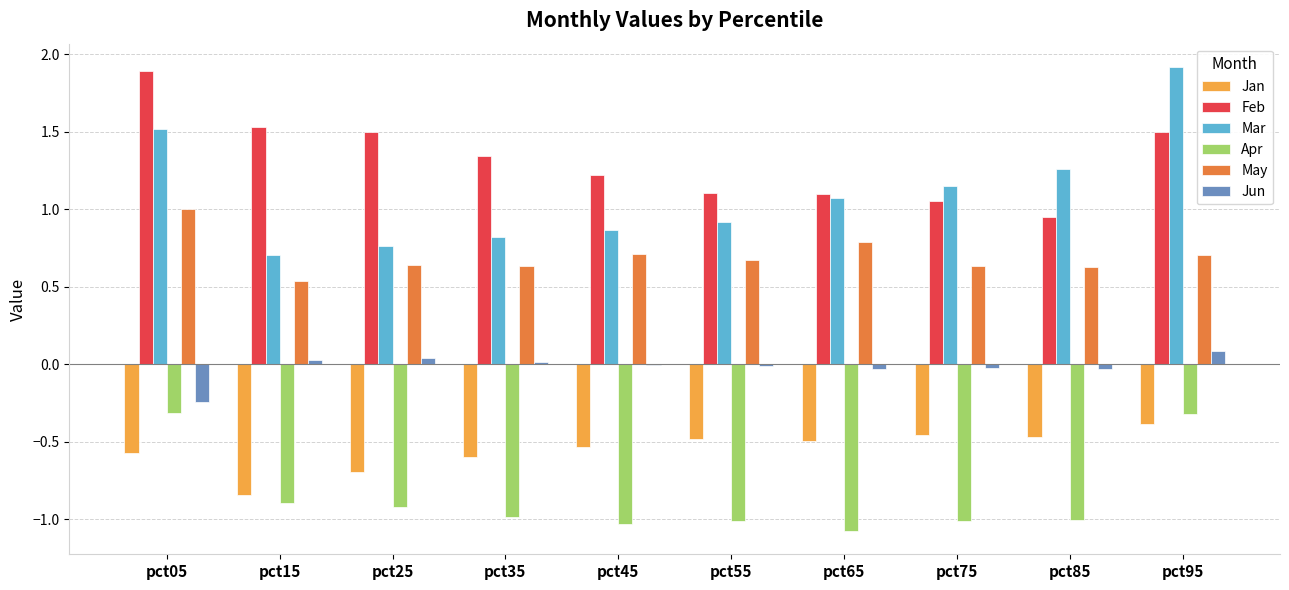

Where does the Jun series first go above 0?

pct15